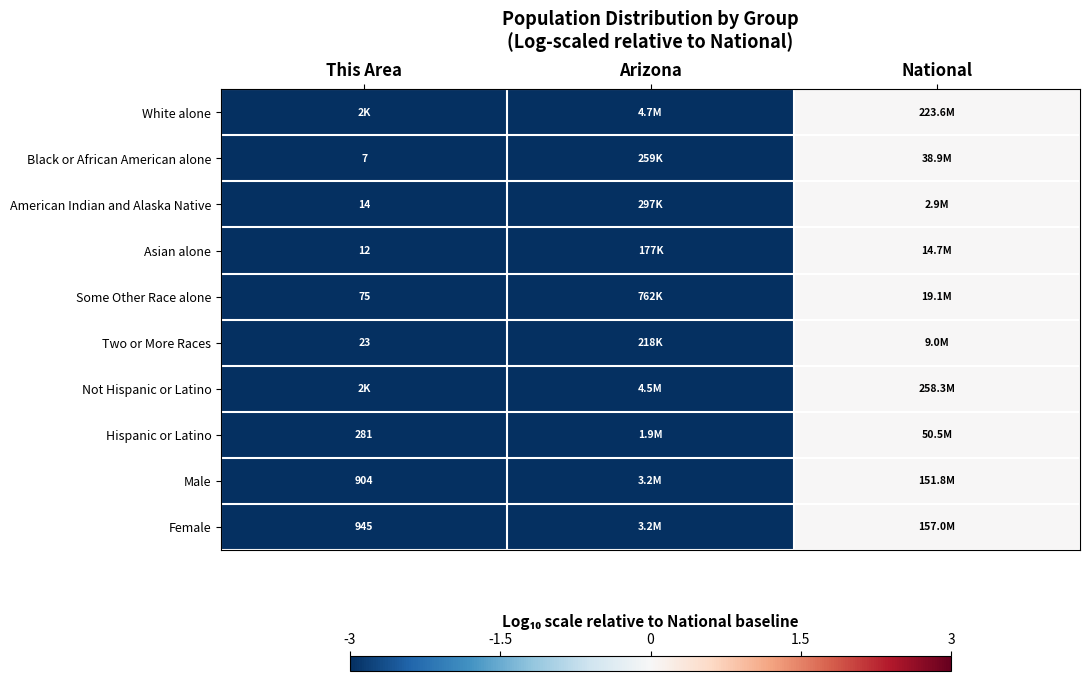

Where is Male nearest to the value -1?

National